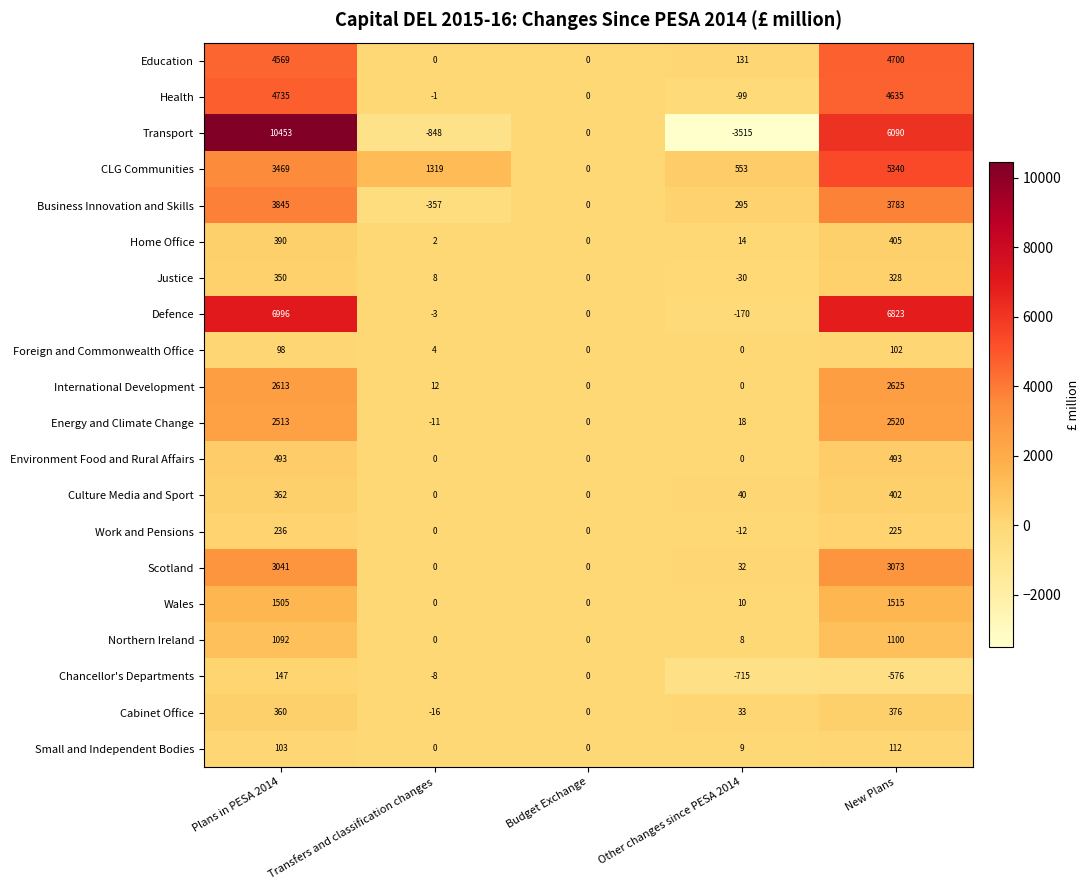

Which series has the largest total across all categories?

Defence